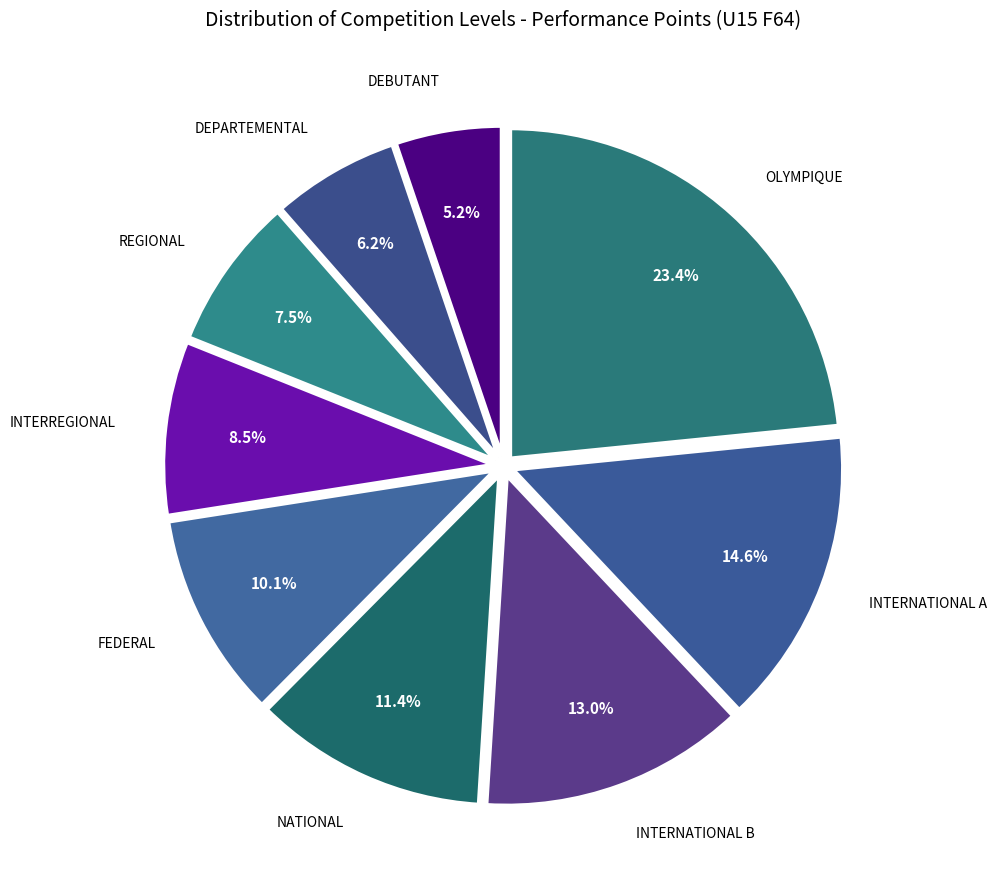

How many segments does this pie chart have?

9